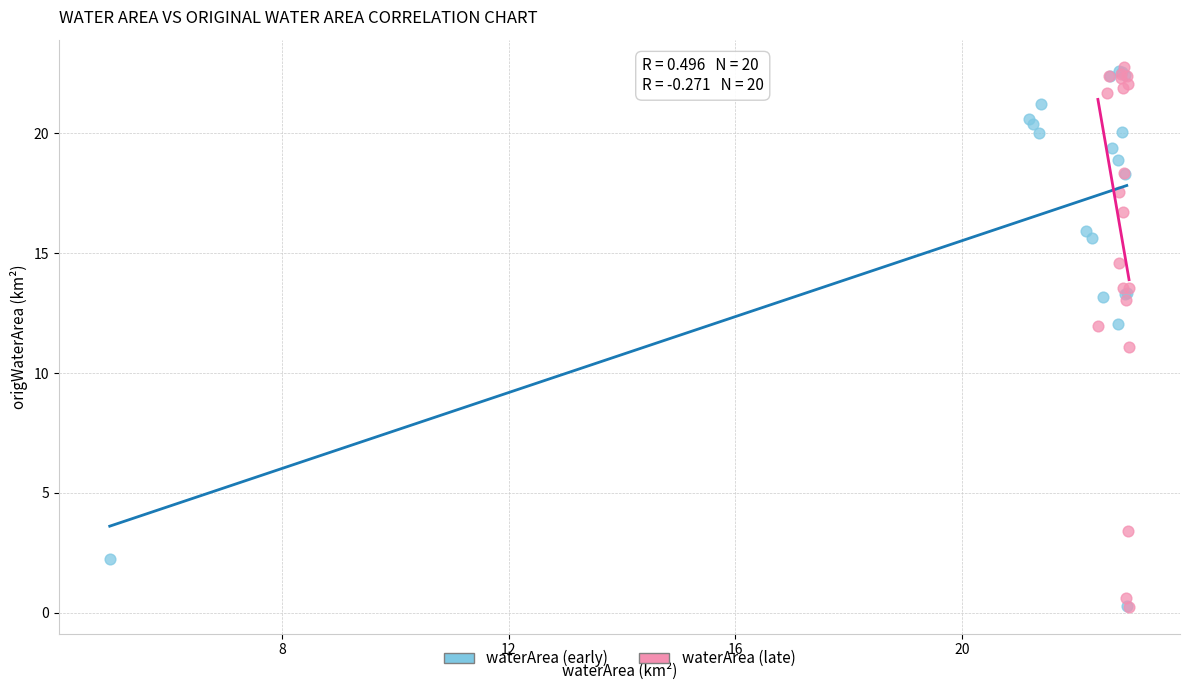

What are all the series names shown in the legend?

waterArea (early), waterArea (late)